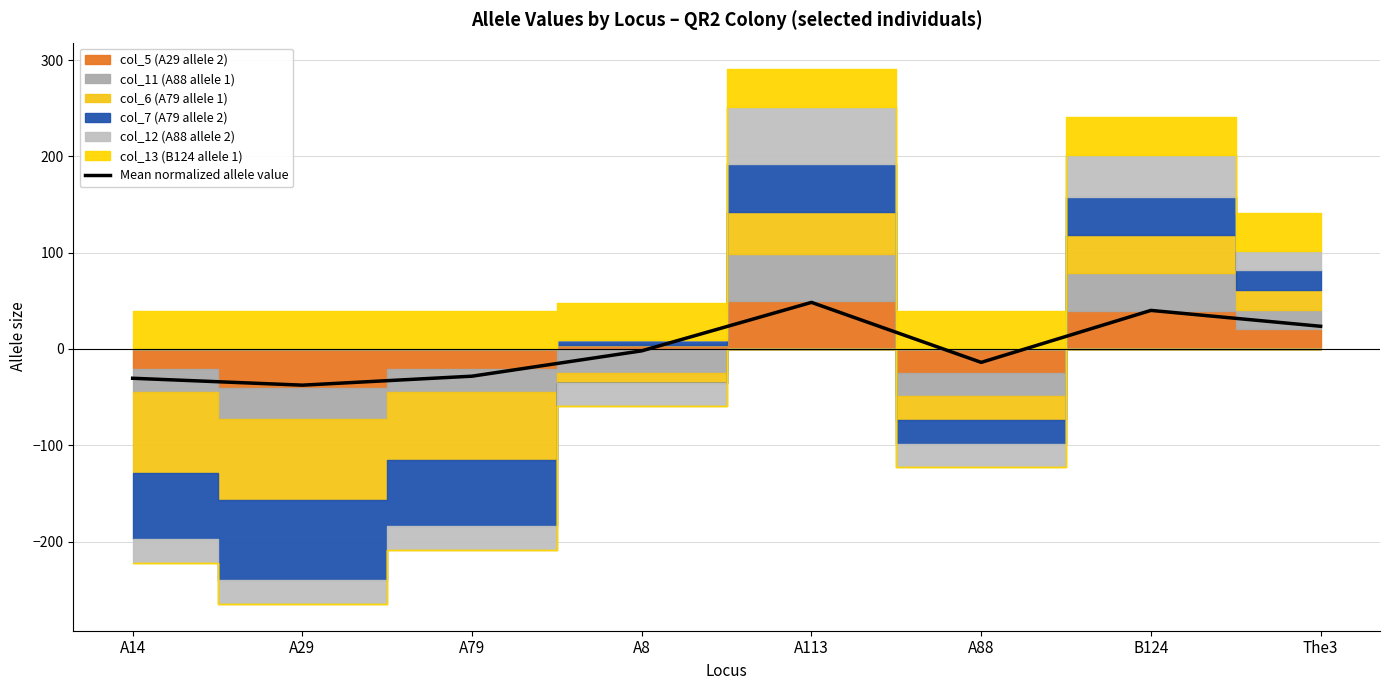

What is the sum of the values at A8 and B124?

38.2